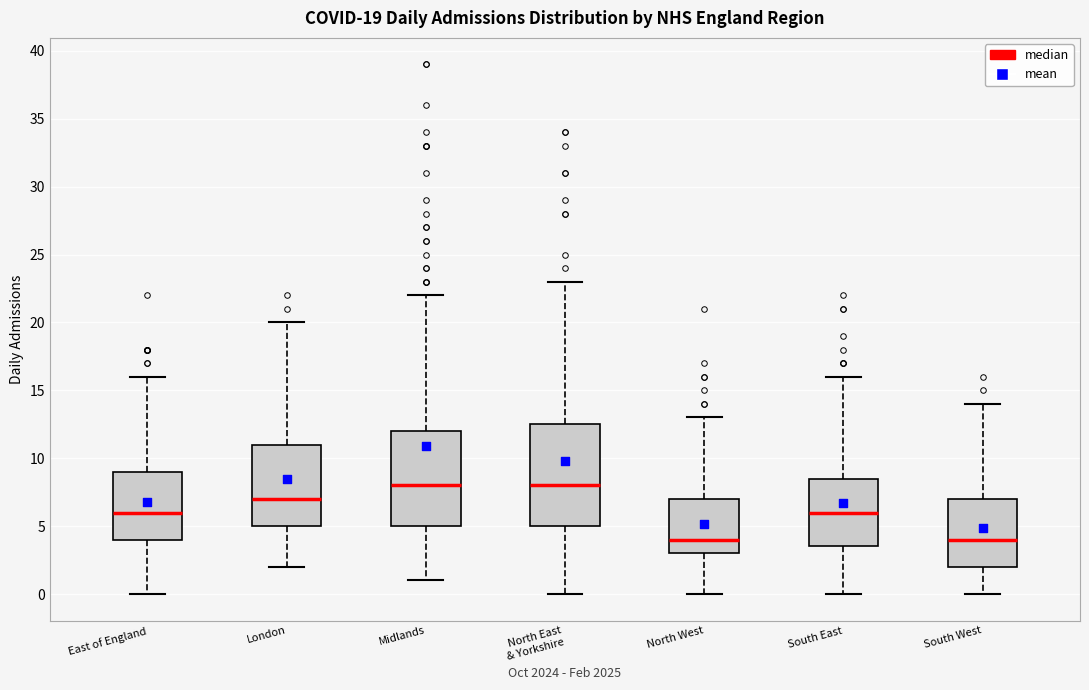

Which box is the tallest, from its lower edge to its upper edge?

North East & Yorkshire